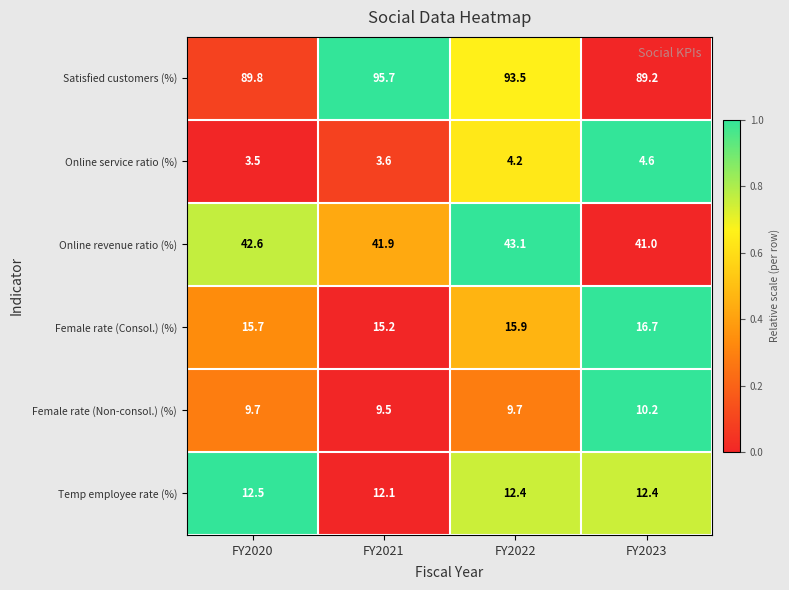

What is the minimum value shown in the chart?

3.5